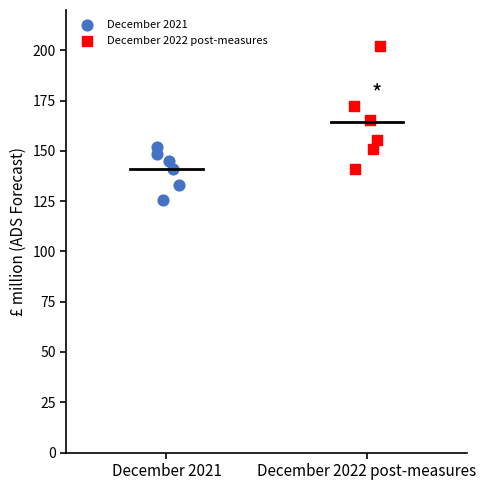

Which series has the widest spread of Y values?

December 2022 post-measures